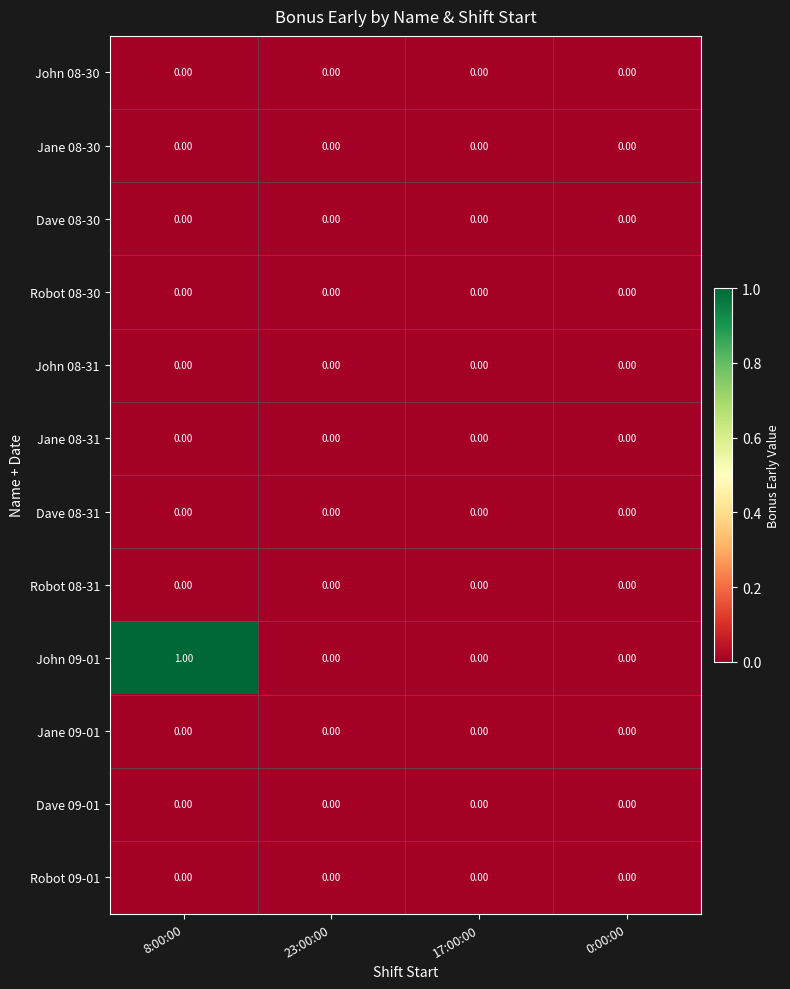

Which series has the widest spread of values?

John 09-01